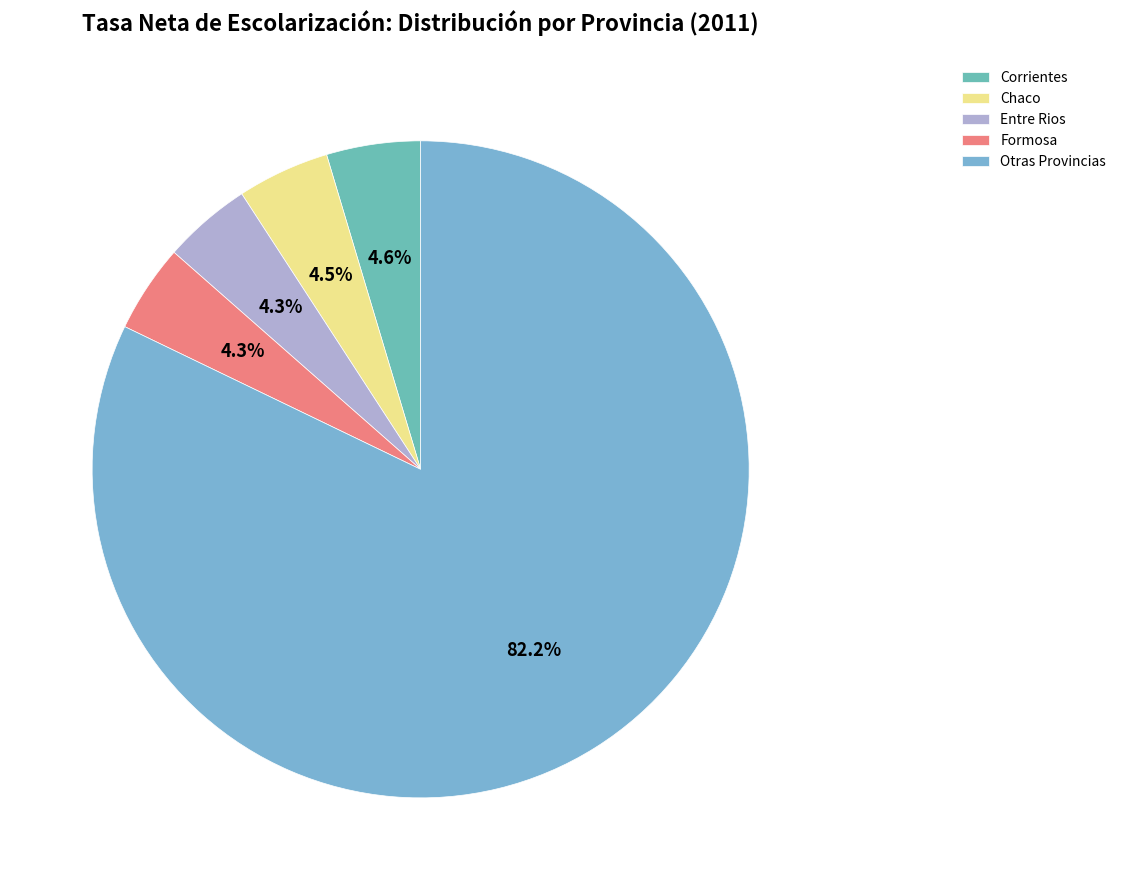

How many slices are in this pie chart?

5